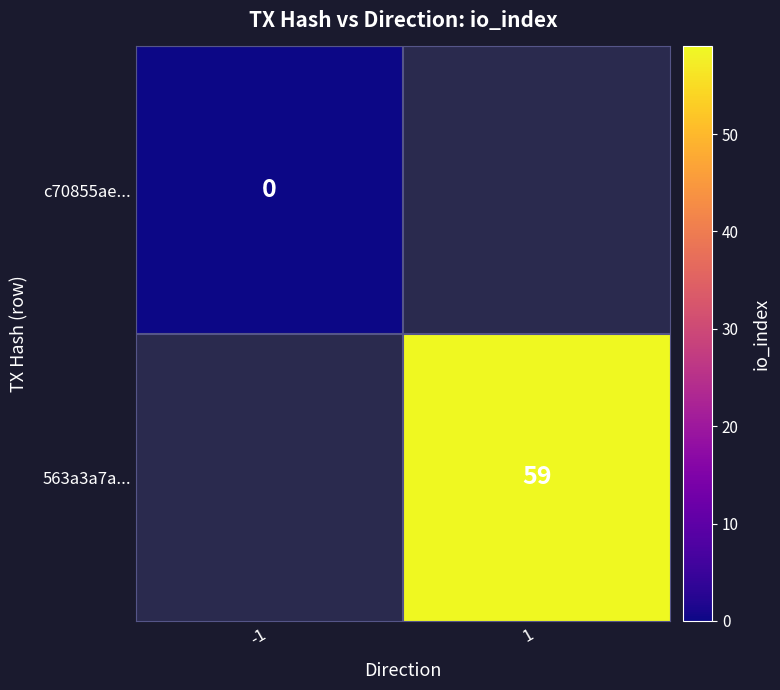

True or false: 563a3a7a... has a value of 92 at 1.

False